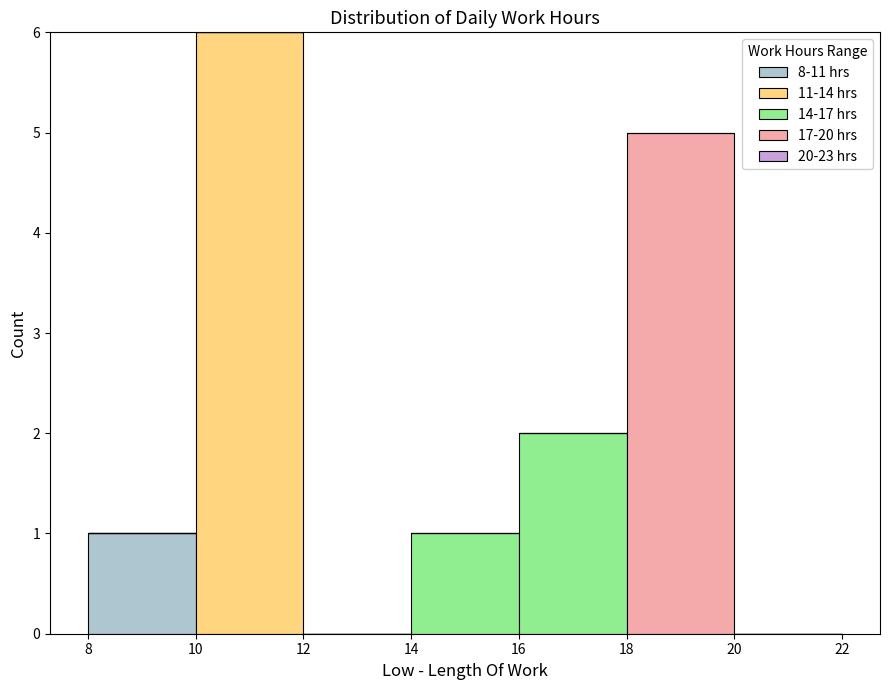

What is the total height of the stacked bar covering 14 to 16 on the x-axis? The values are not printed on the chart, so give them approximately, as read against the axis.

1